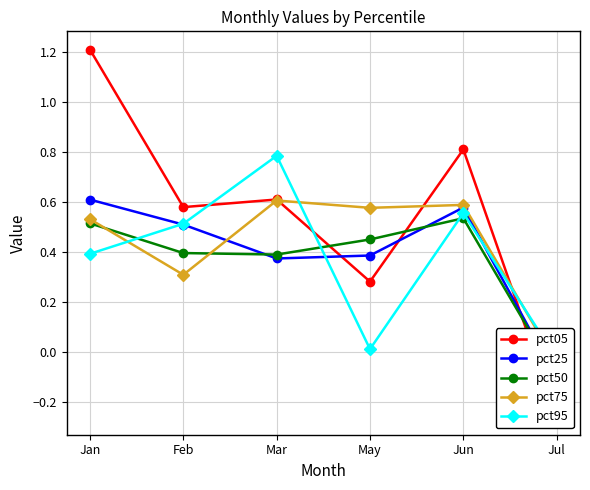

Between Mar and Jun, which series saw the biggest shift?

pct95